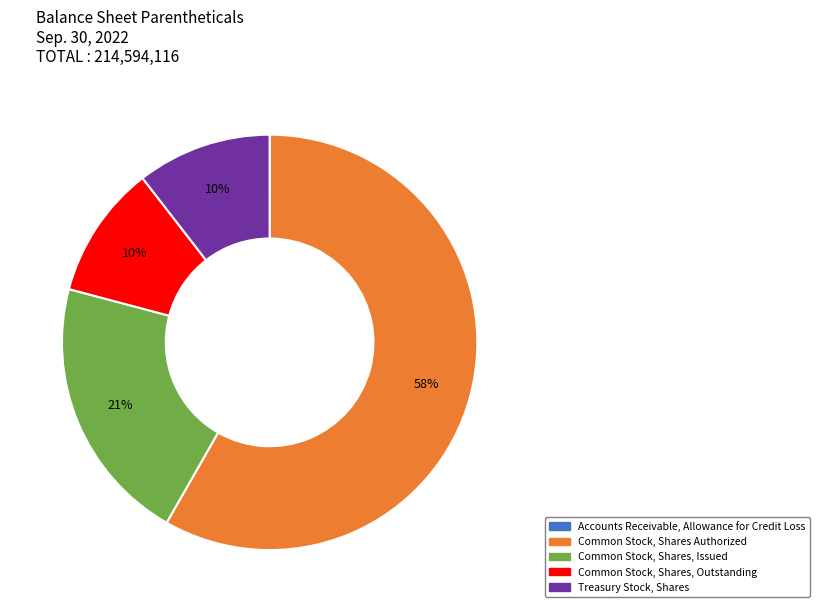

True or false: Common Stock, Shares Authorized accounts for 58% of the total.

True